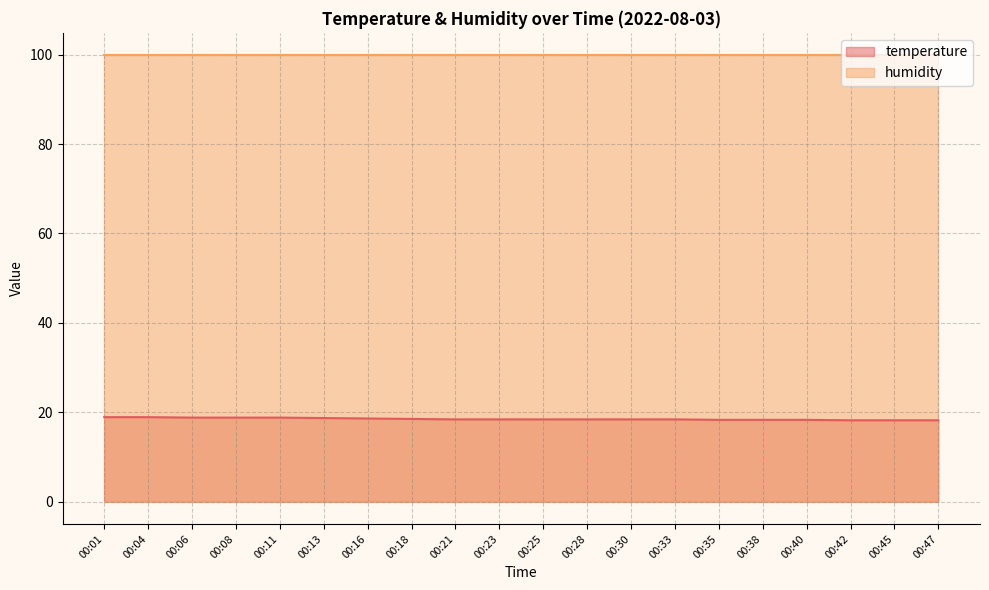

Count the values in the range 18 to 19.

20